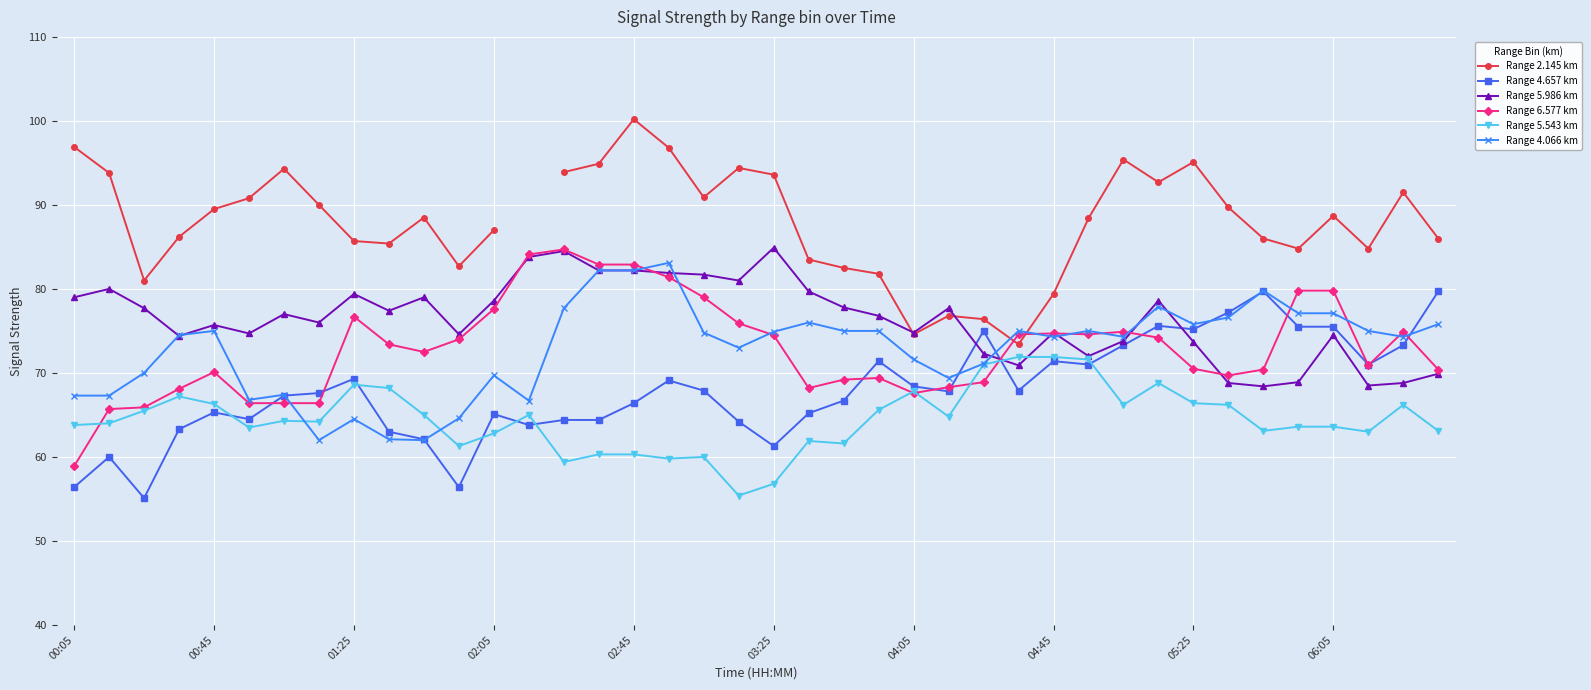

What are all the series names shown in the legend?

Range 2.145 km, Range 4.657 km, Range 5.986 km, Range 6.577 km, Range 5.543 km, Range 4.066 km